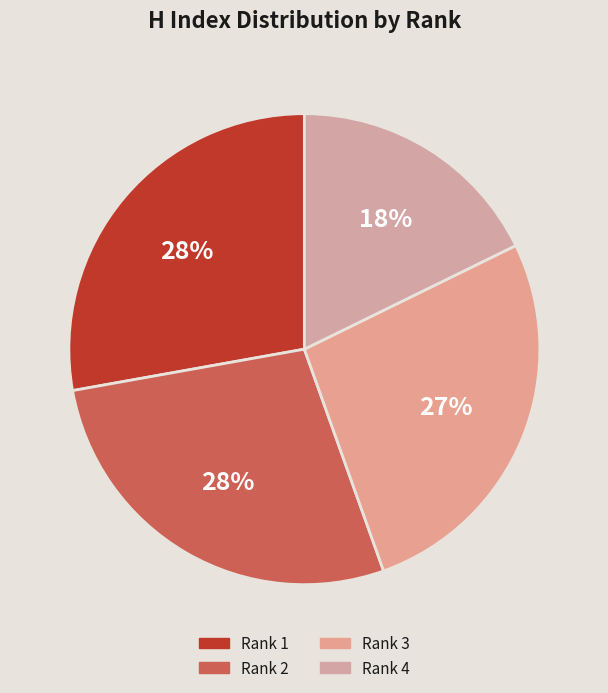

How much of the chart is everything except Rank 1?

72.2%